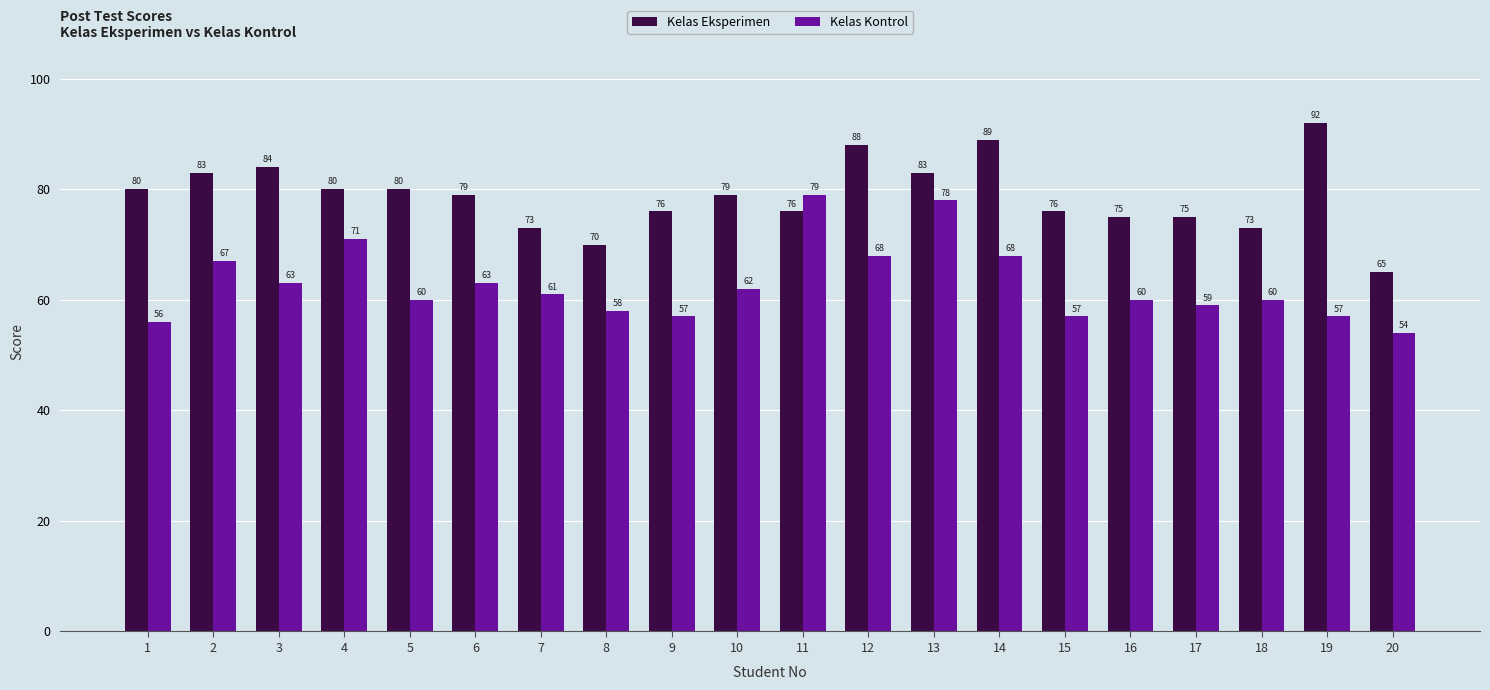

What are all the series names shown in the legend?

Kelas Eksperimen, Kelas Kontrol